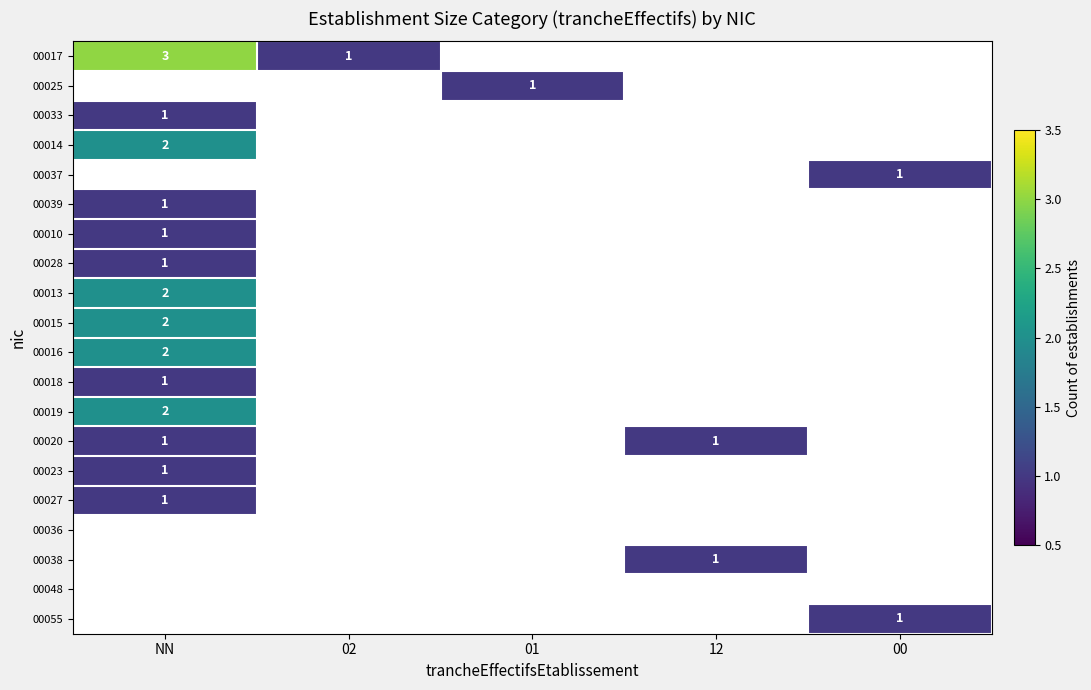

True or false: 00015 has a value of 3 at NN.

False